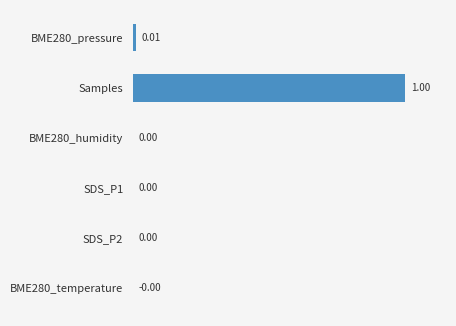

What is the sum of the values at Samples and SDS_P2?

1.0